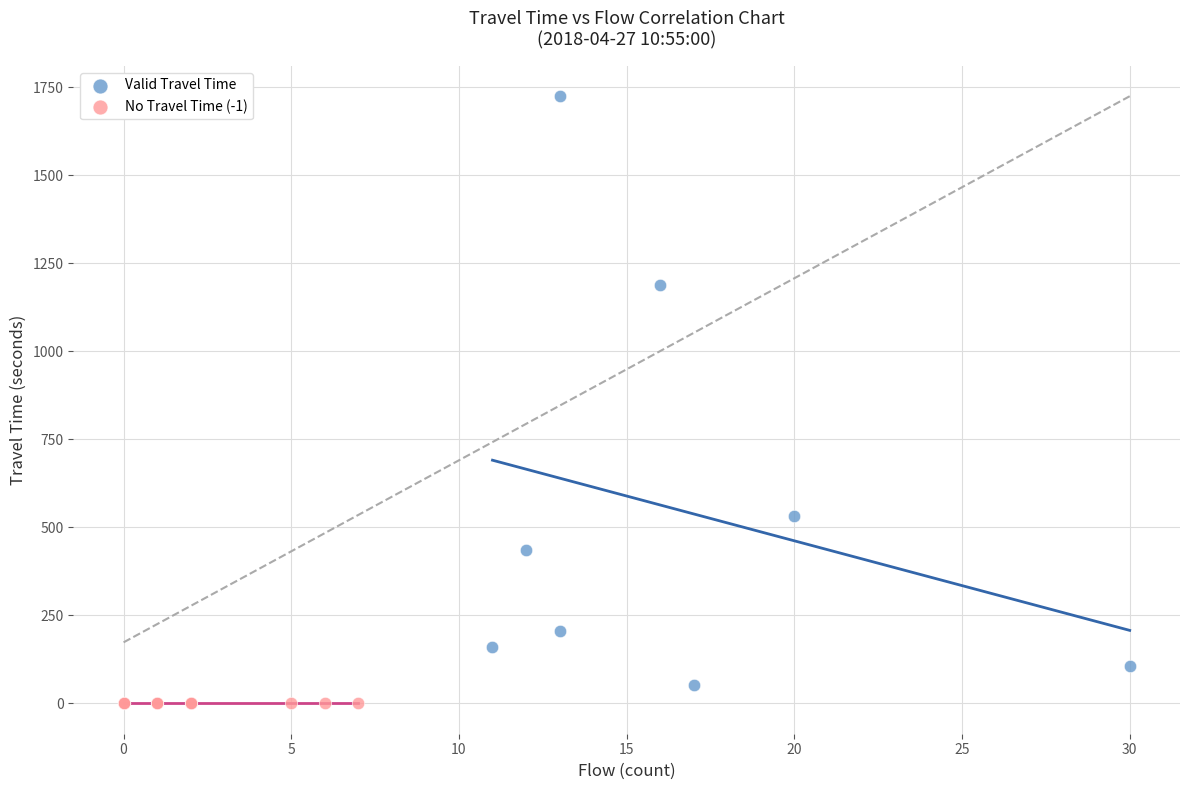

Which series reaches the maximum Y coordinate?

Valid Travel Time